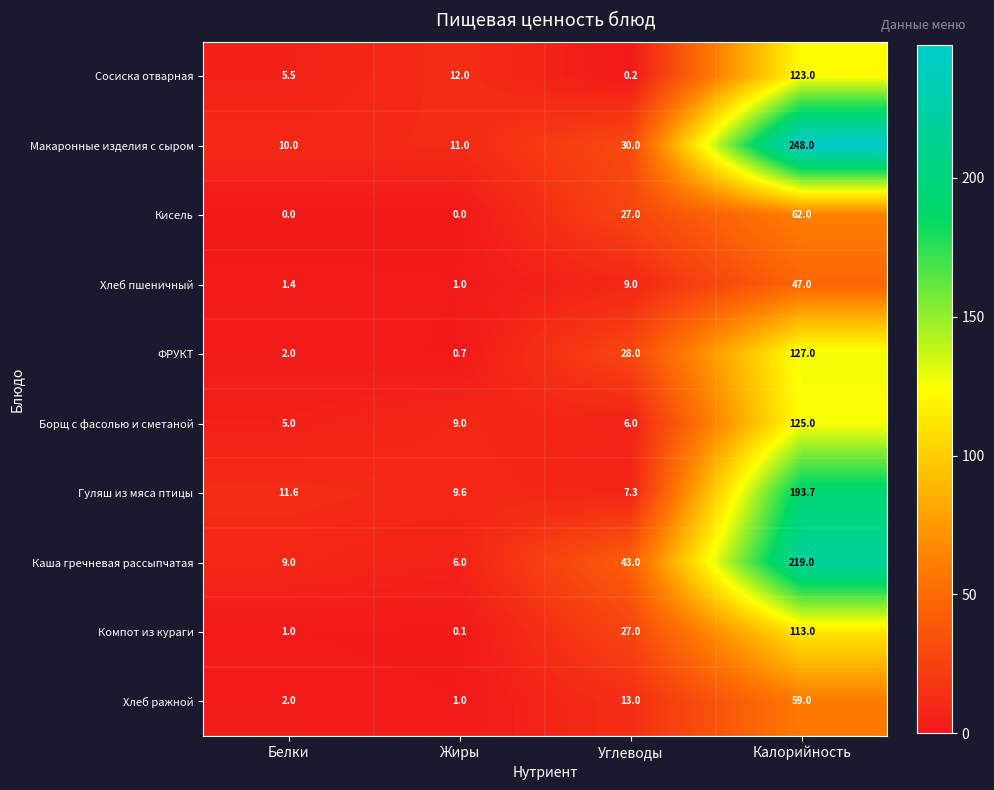

What is the sum of the ФРУКТ values at Белки and Калорийность?

129.0